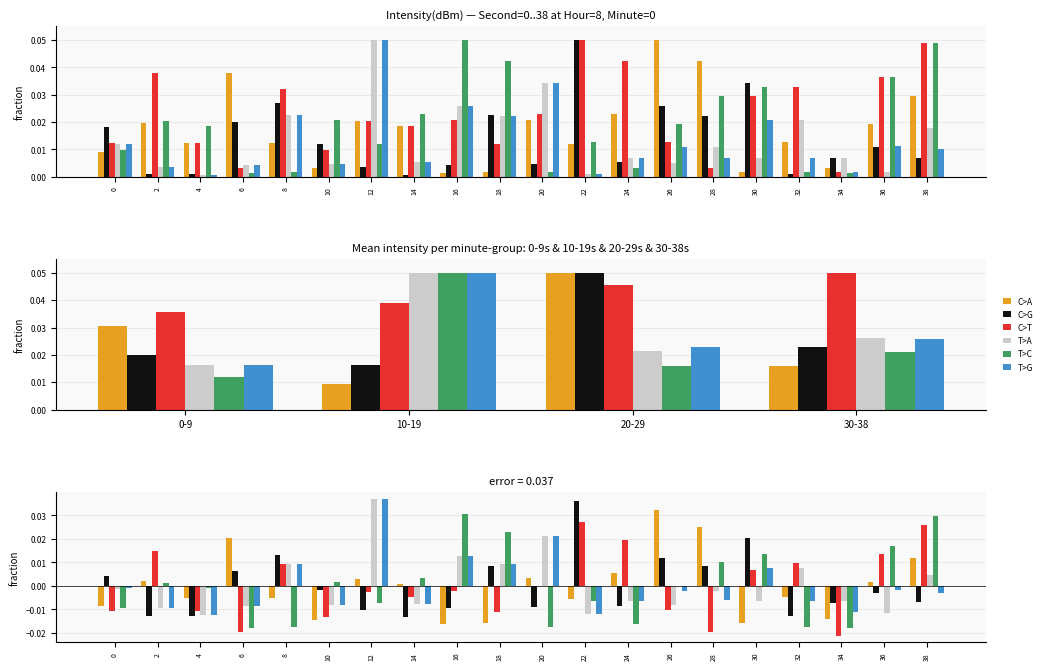

Is the value of C>A at 4 greater than the value of T>G at 16?

No